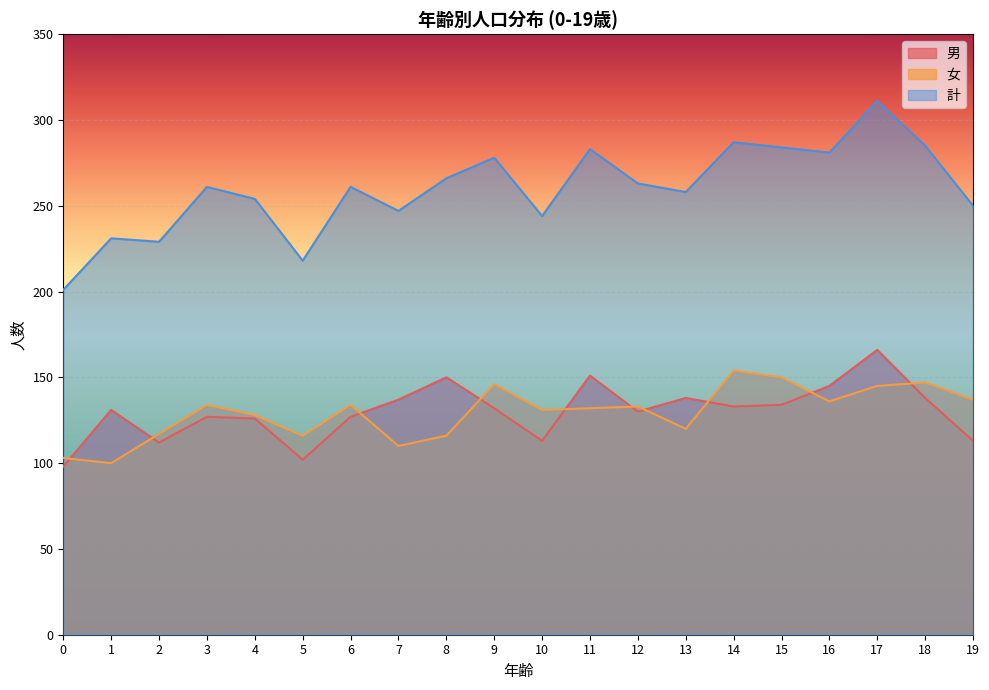

The value of 男 at 13 is 90. True or false?

False